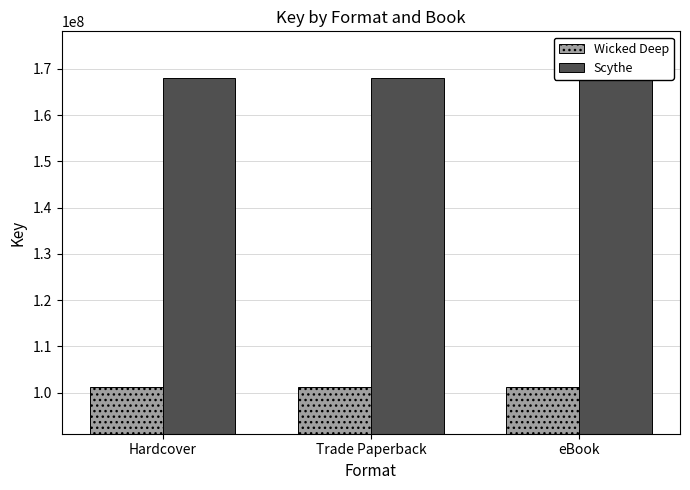

What is the value of the Wicked Deep bar at the 1st from the left?

101175252